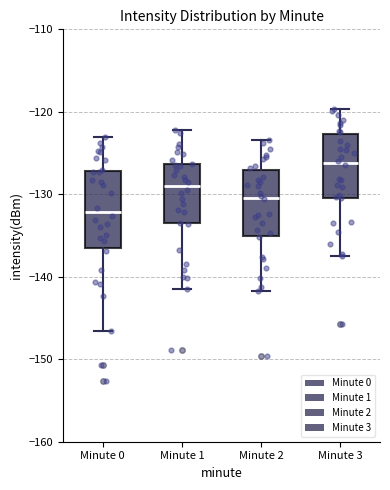

Which box has the highest median line?

Minute 3